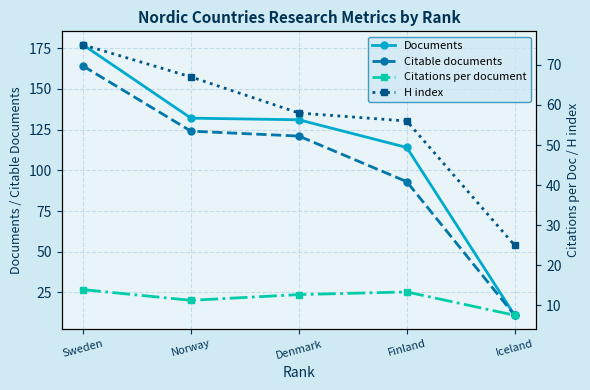

Is the value of Documents at Denmark greater than the value of H index at Norway?

Yes